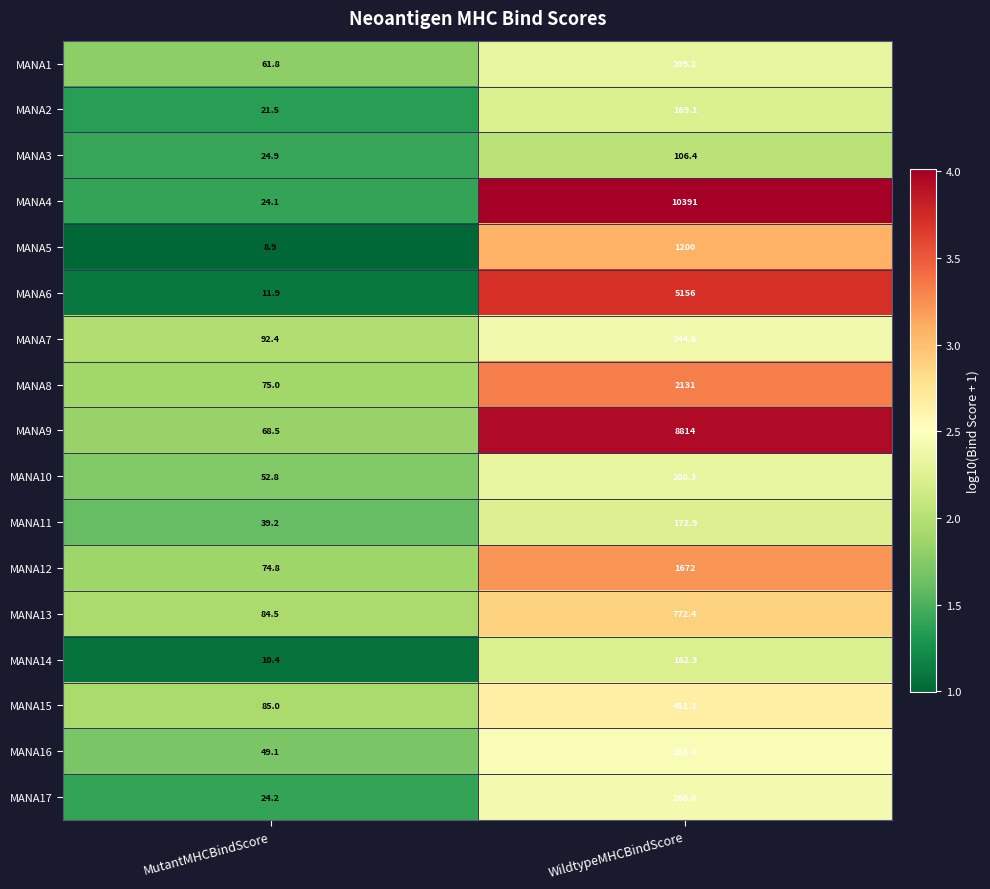

The MANA15 series shows 52.8 at MutantMHCBindScore. True or false?

False